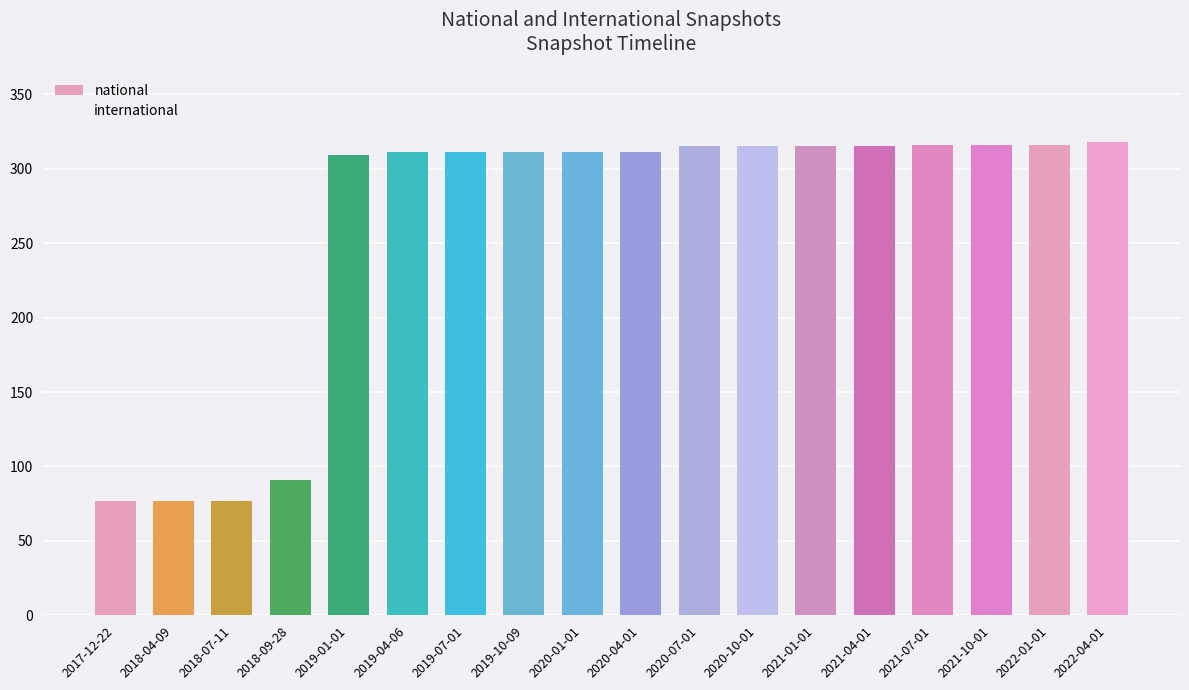

What is the difference between the highest and lowest values at 2020-04-01?

302